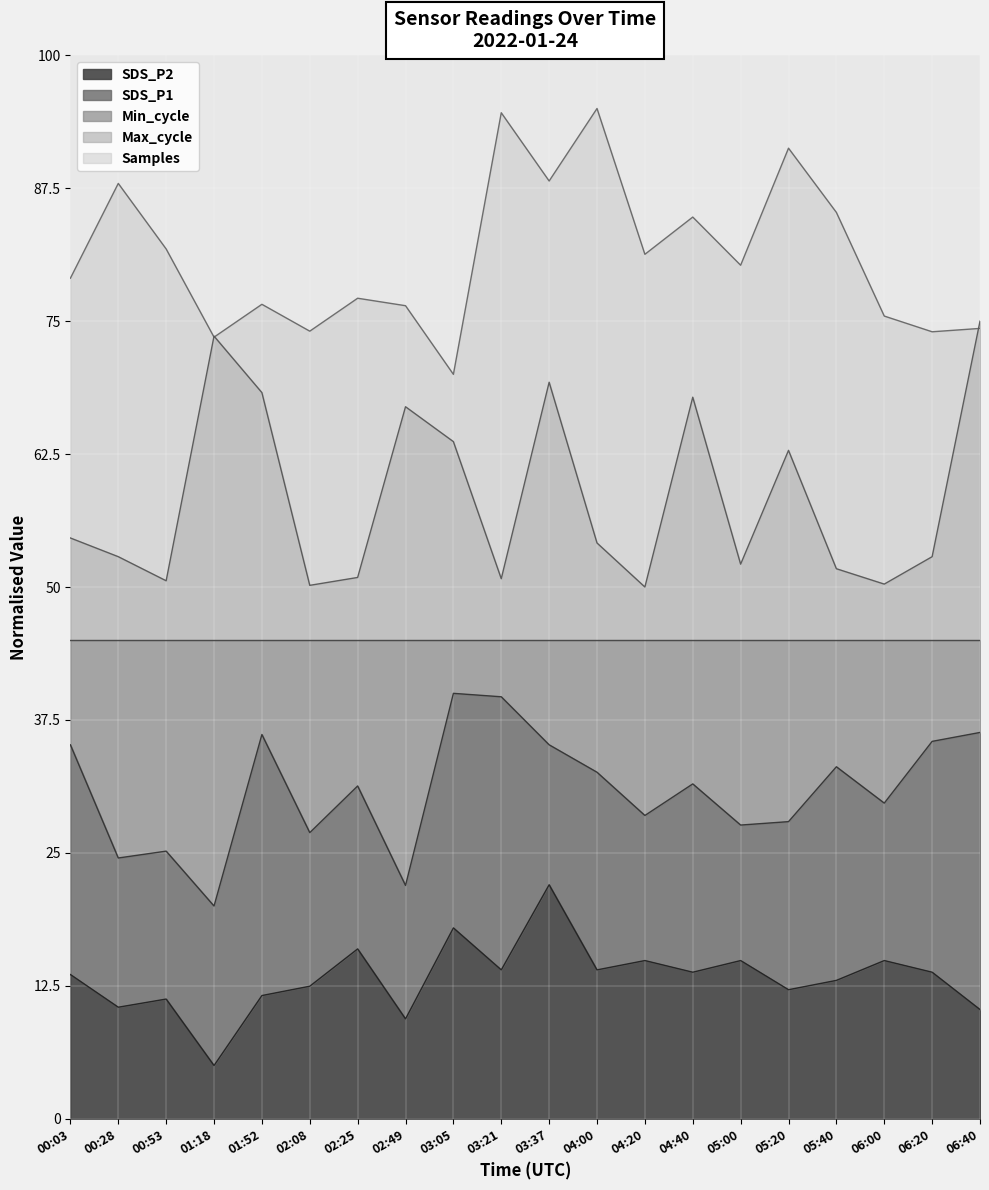

Which label corresponds to the largest value in the chart?

04:00